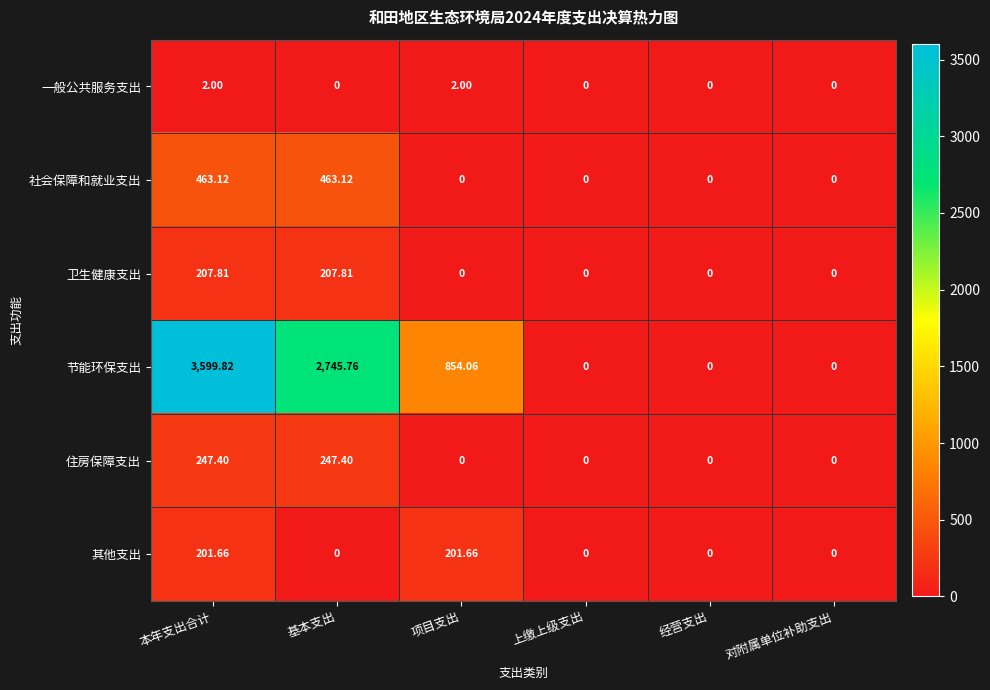

Which label corresponds to the largest value in the chart?

本年支出合计